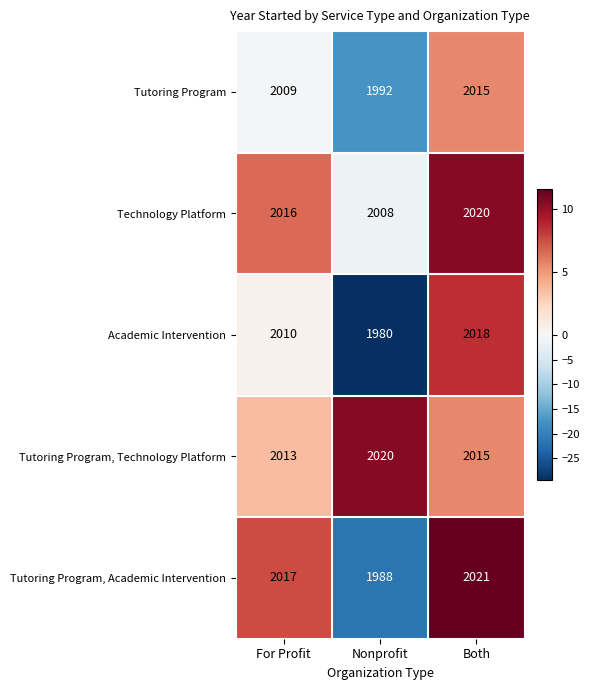

What is the smallest value displayed?

1980